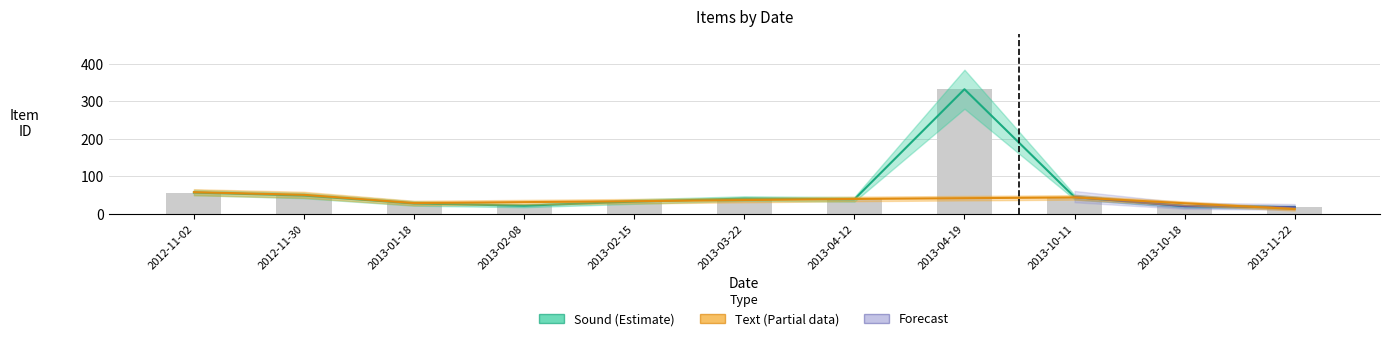

List the labels in order of value, largest first.

2013-04-19, 2012-11-02, 2012-11-30, 2013-10-11, 2013-03-22, 2013-04-12, 2013-02-15, 2013-01-18, 2013-02-08, 2013-10-18, 2013-11-22